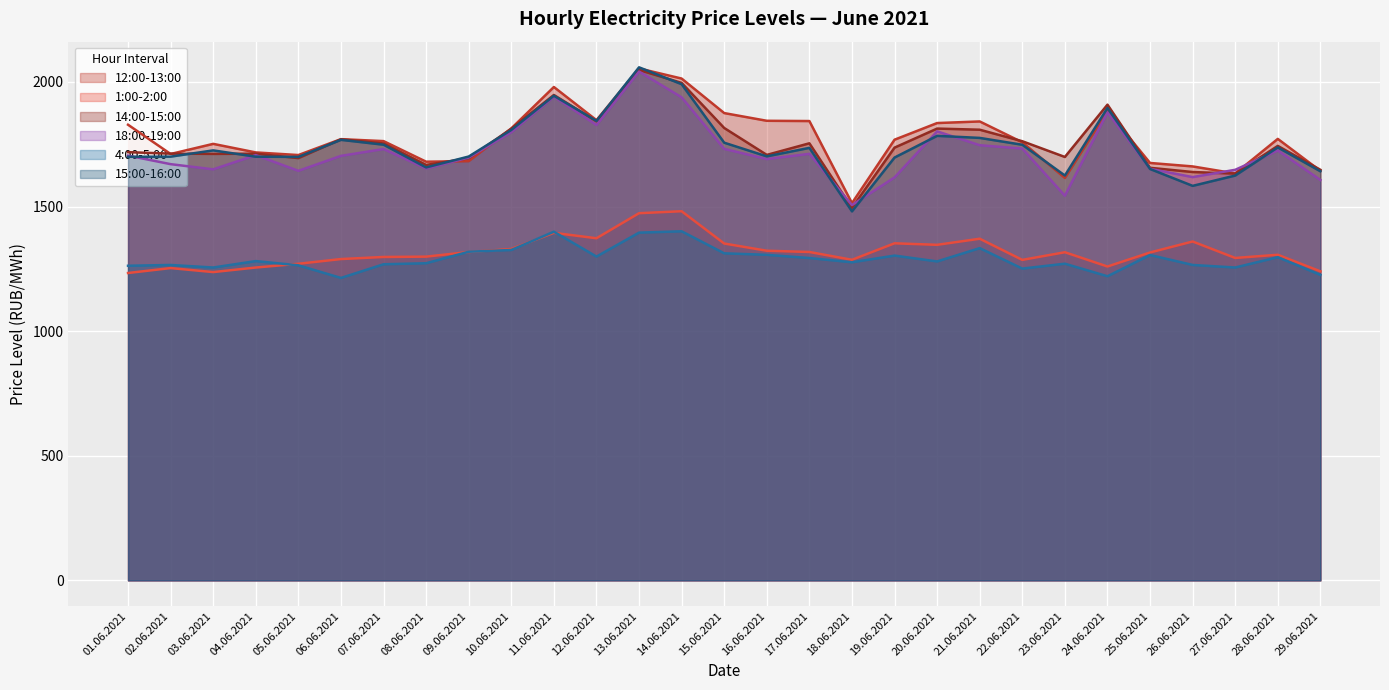

True or false: 1:00-2:00 has more than 0 interior local peaks.

True